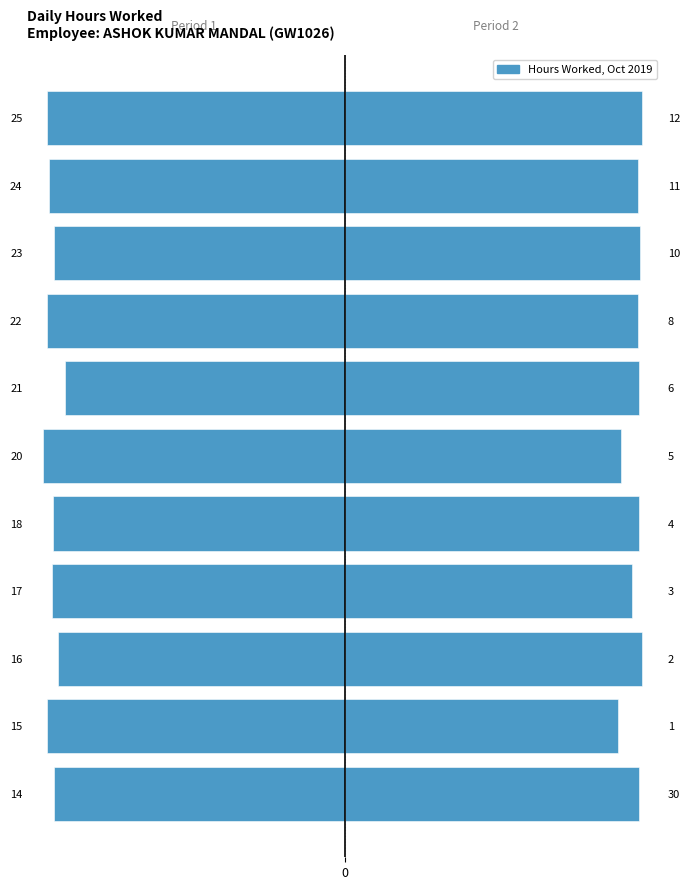

How many bars are there in total?

22